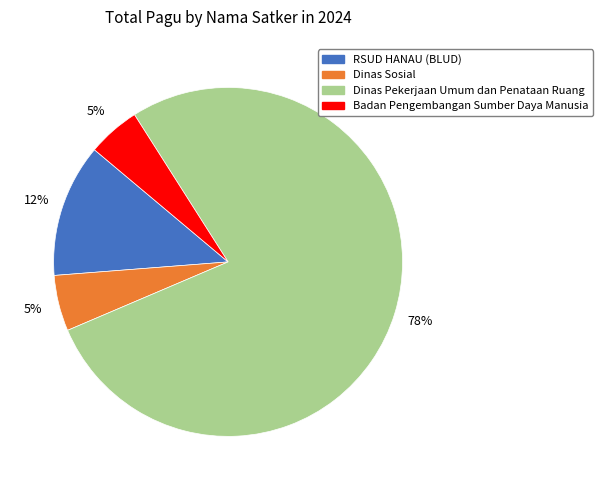

To the nearest percent, what is the average slice percentage?

25%